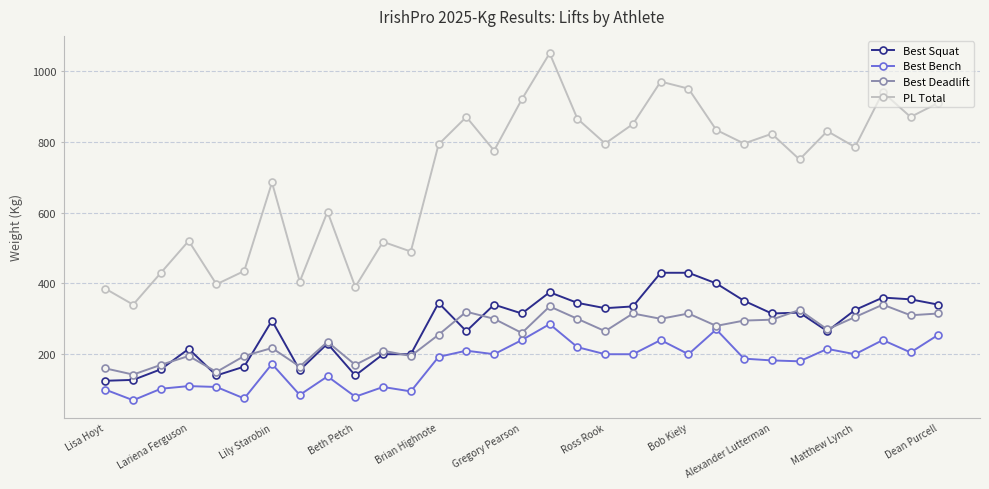

Which series has the largest range (max minus min)?

PL Total